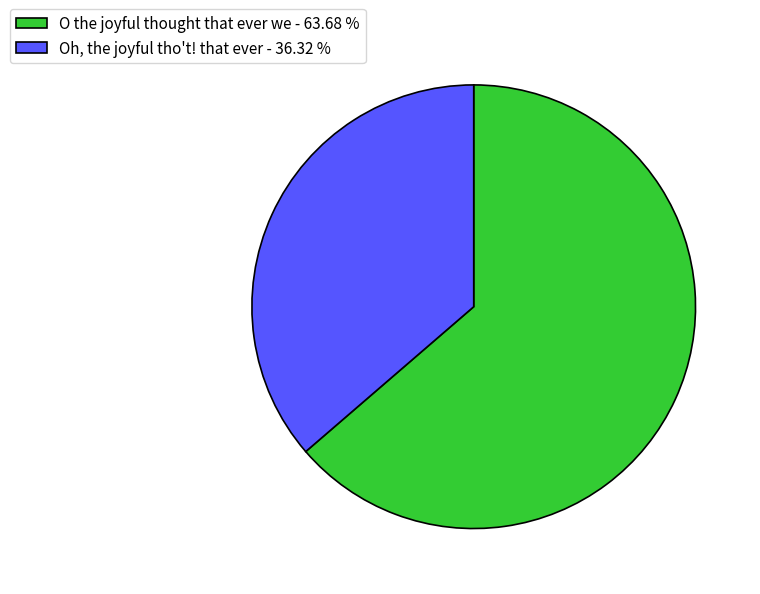

Does Oh, the joyful tho't! that ever - 36.32 % represent more than half of the total?

No